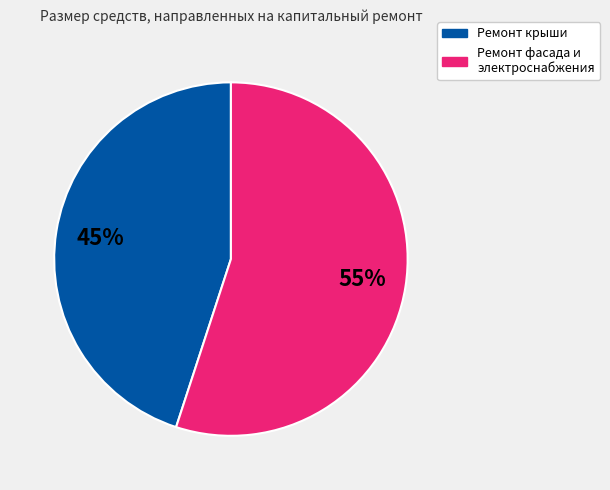

To the nearest percent, what is the average slice percentage?

50%